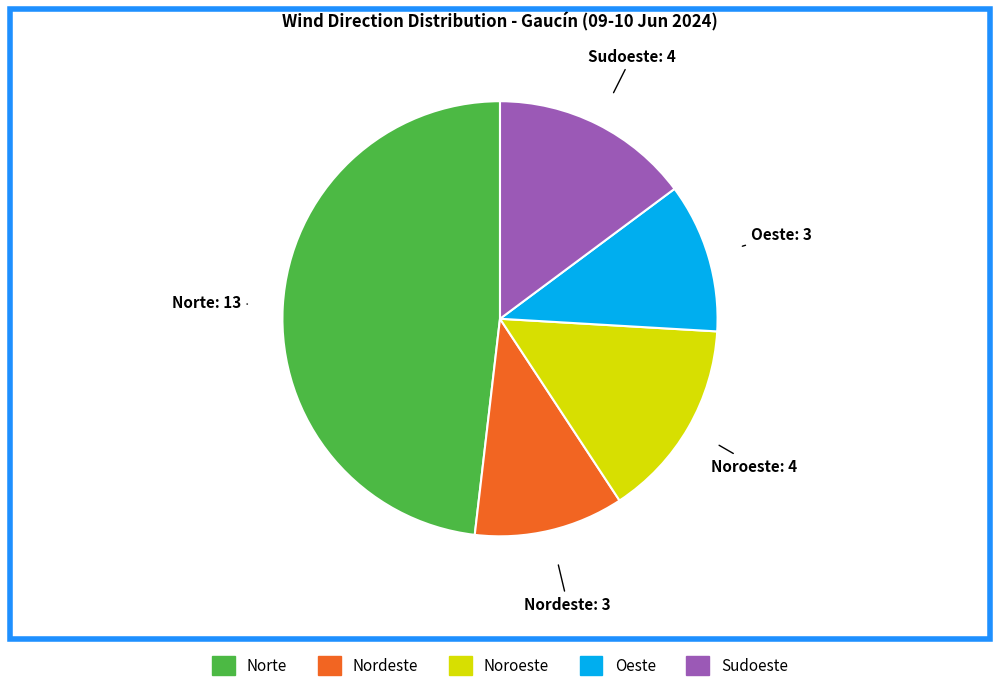

Is the sum of Oeste and Nordeste greater than half?

No